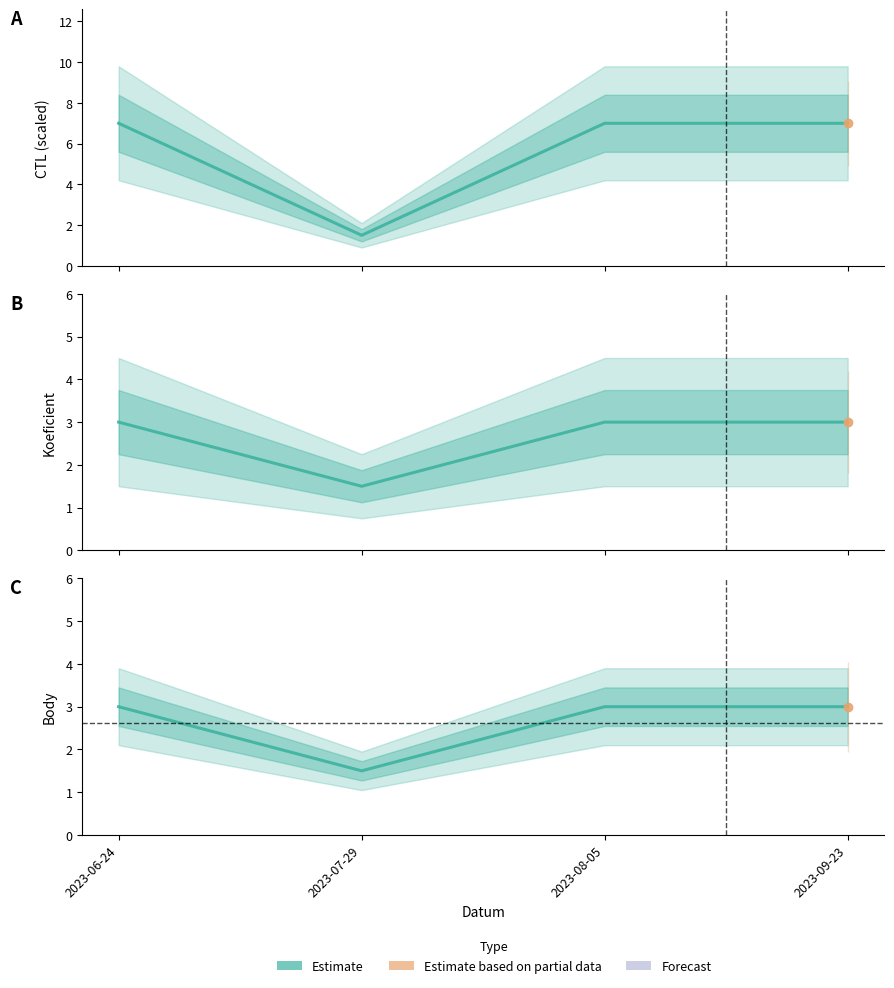

Rank the categories by value from highest to lowest.

2023-06-24, 2023-08-05, 2023-09-23, 2023-07-29